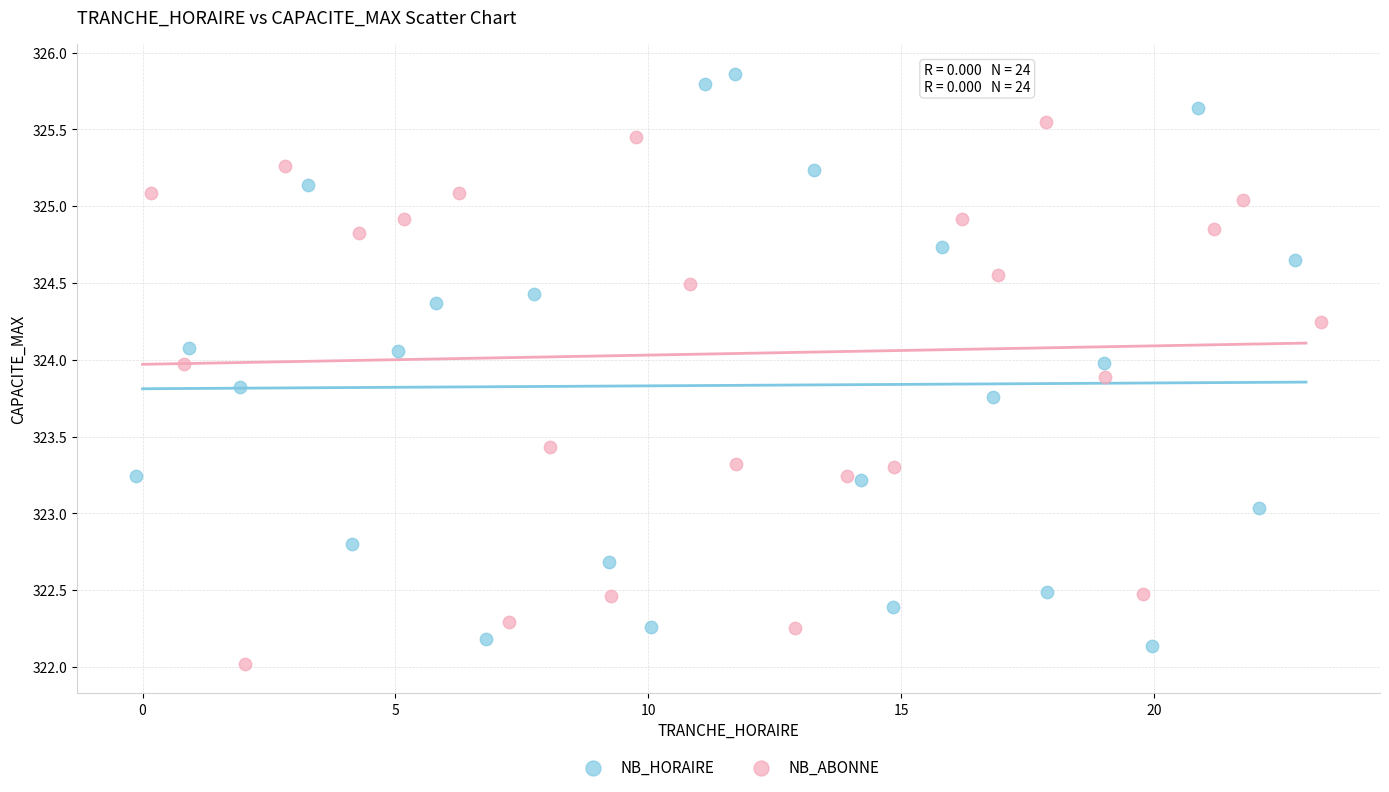

Which series reaches the maximum Y coordinate?

NB_HORAIRE